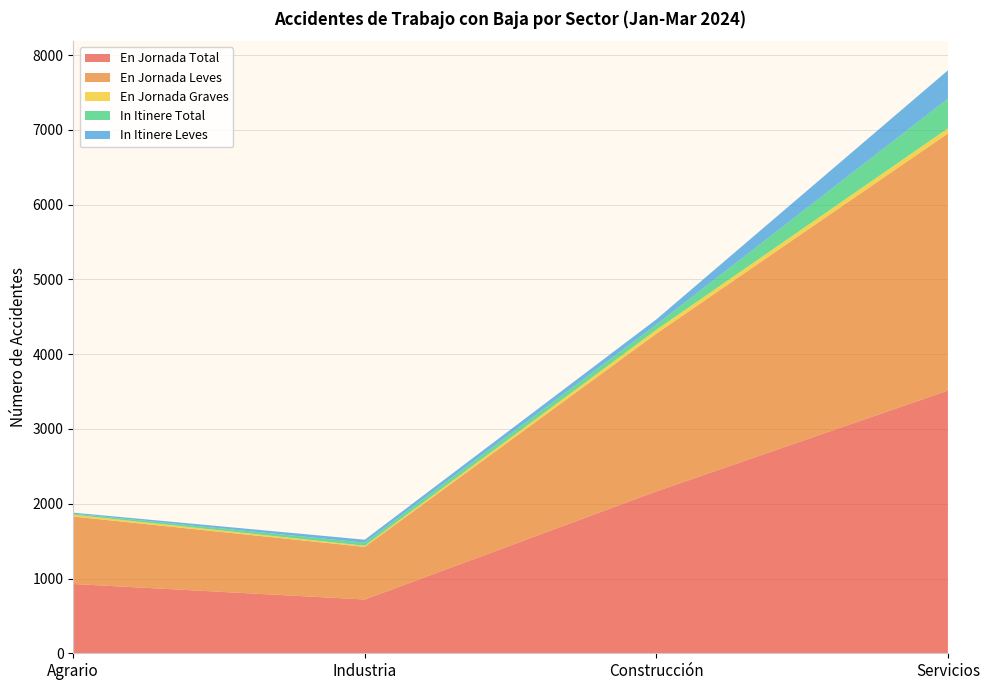

Reading right to left, transcribe all the data shown in this chart.

En Jornada Total: 3514	2165	719	927
En Jornada Leves: 3439	2110	704	902
En Jornada Graves: 68	52	15	24
In Itinere Total: 397	70	41	15
In Itinere Leves: 379	69	40	13